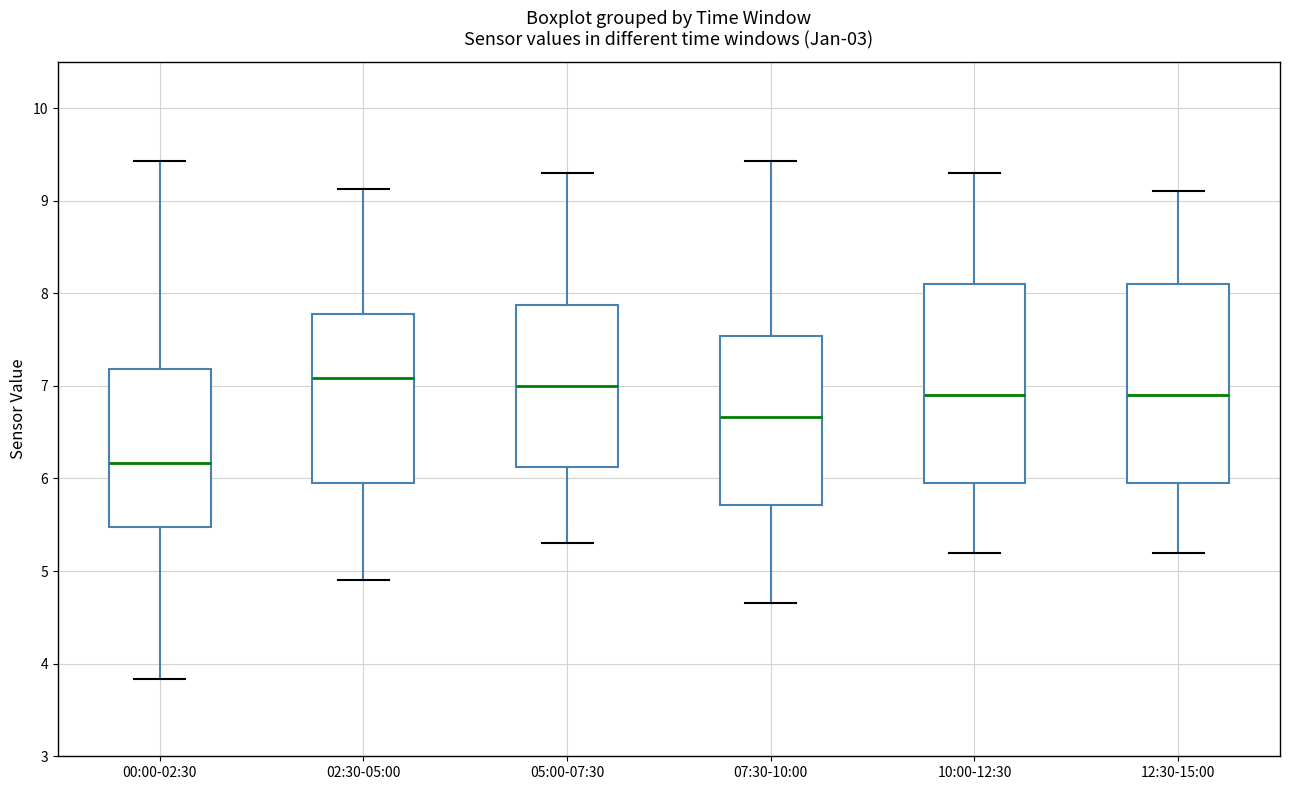

Where is the lower edge of the box for 05:00-07:30 on the y-axis? The values are not printed on the chart, so give them approximately, as read against the axis.

6.1